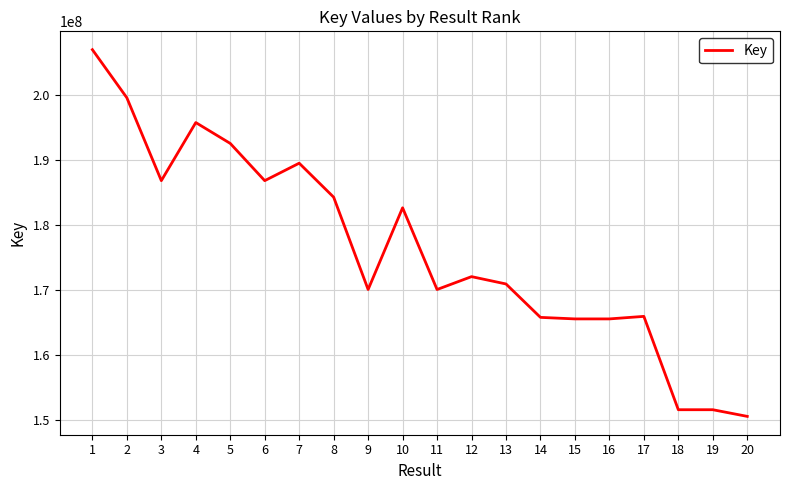

Between 8 and 5, which is larger?

5